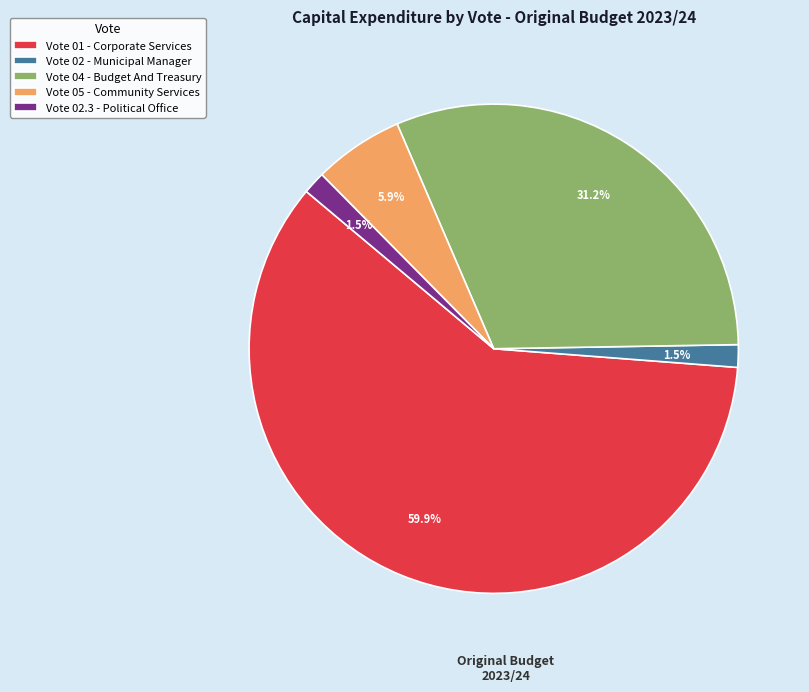

Is it true that Vote 02 - Municipal Manager is 11% of the pie?

False